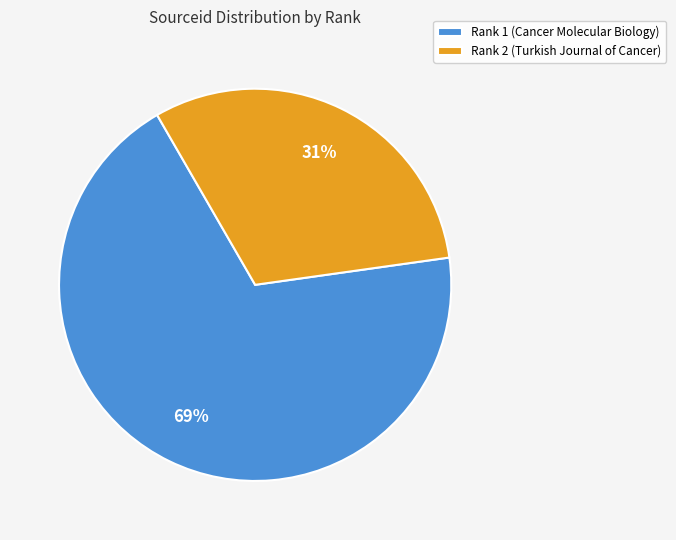

How many slices are in this pie chart?

2